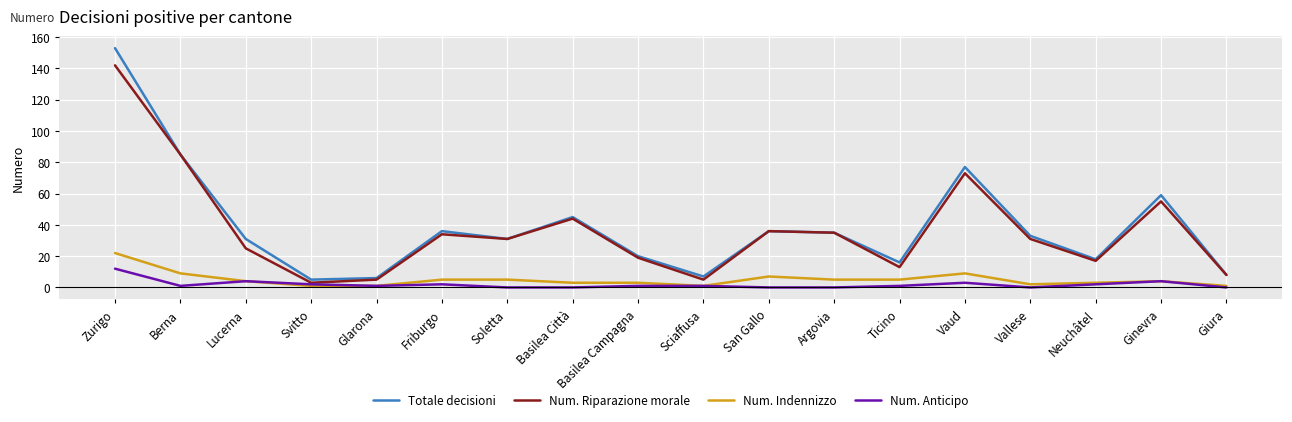

True or false: Num. Riparazione morale has more than 2 points higher than both neighbors.

True